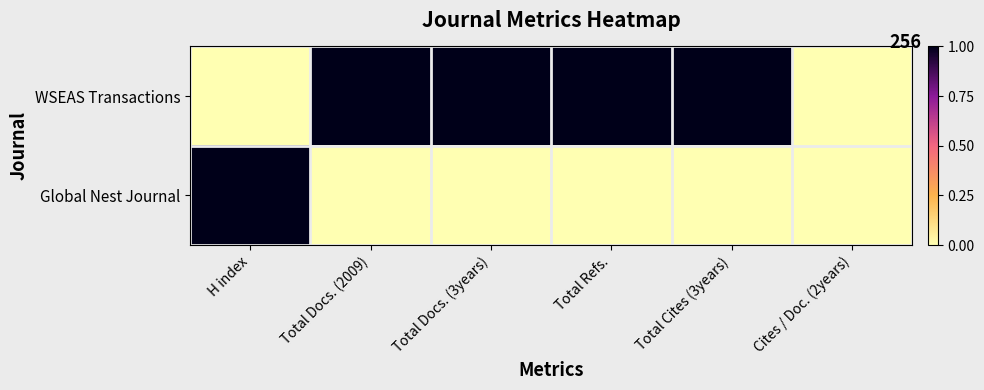

Rank the series by their maximum value, from lowest to highest.

WSEAS Transactions, Global Nest Journal